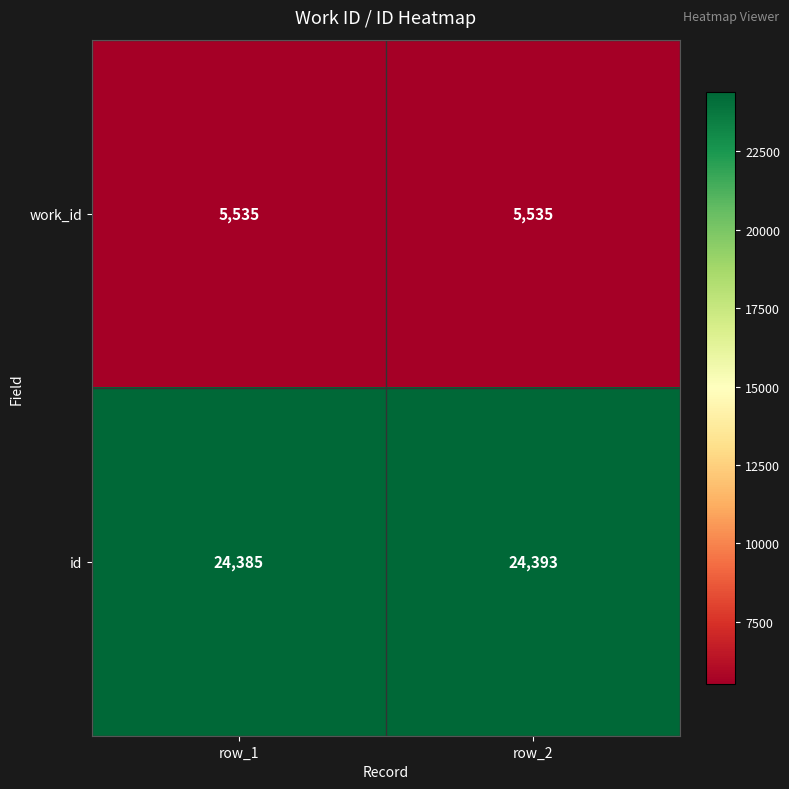

Rank the series by their maximum value, from lowest to highest.

work_id, id